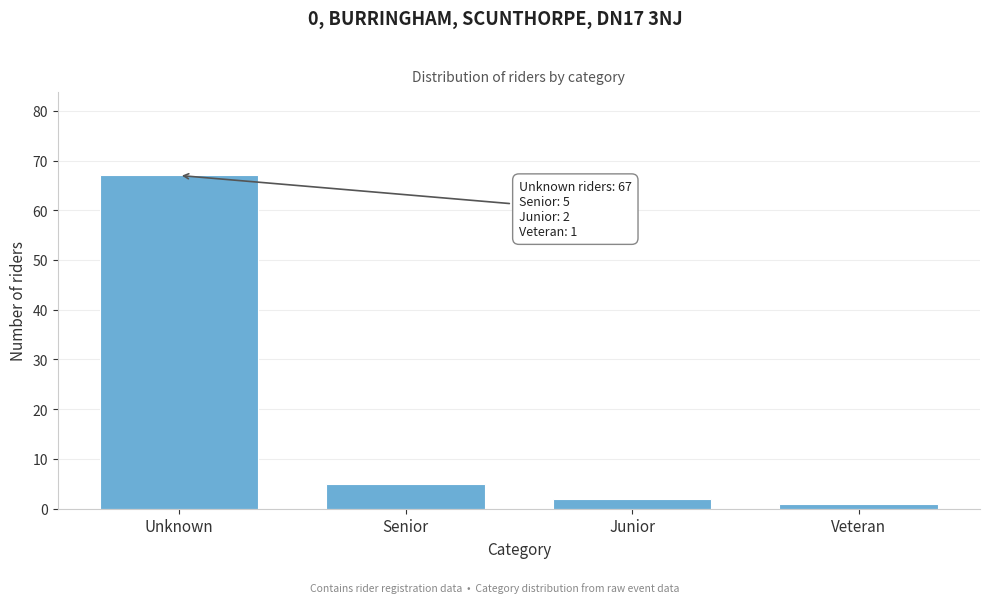

Reading left to right, transcribe all the data shown in this chart.

Unknown=67	Senior=5	Junior=2	Veteran=1